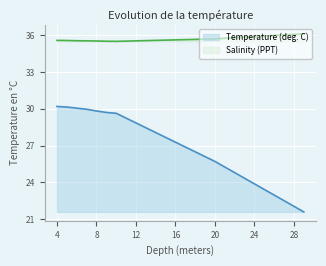

Is it true that Temperature (deg. C) equals 29.8 at 8?

True